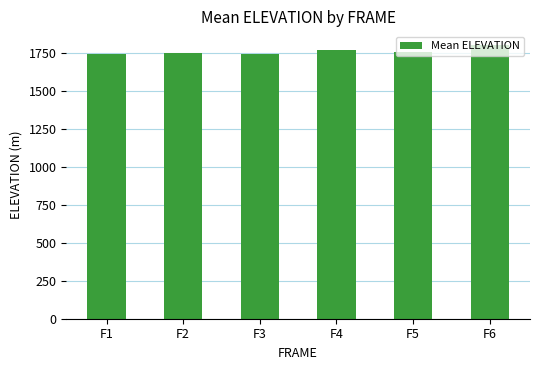

What is the sum of all values?

10579.0